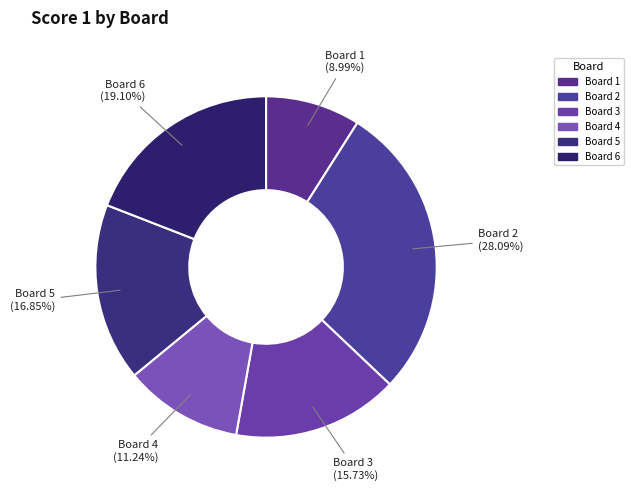

To the nearest percent, what is the difference between the largest and smallest slice percentages?

19%